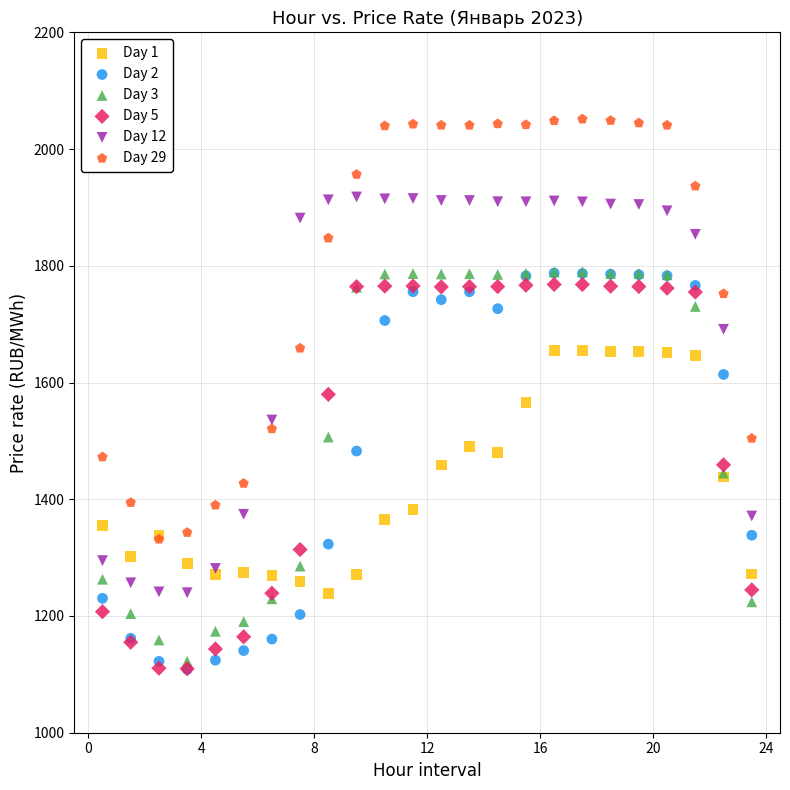

What are all the series names shown in the legend?

Day 1, Day 2, Day 3, Day 5, Day 12, Day 29